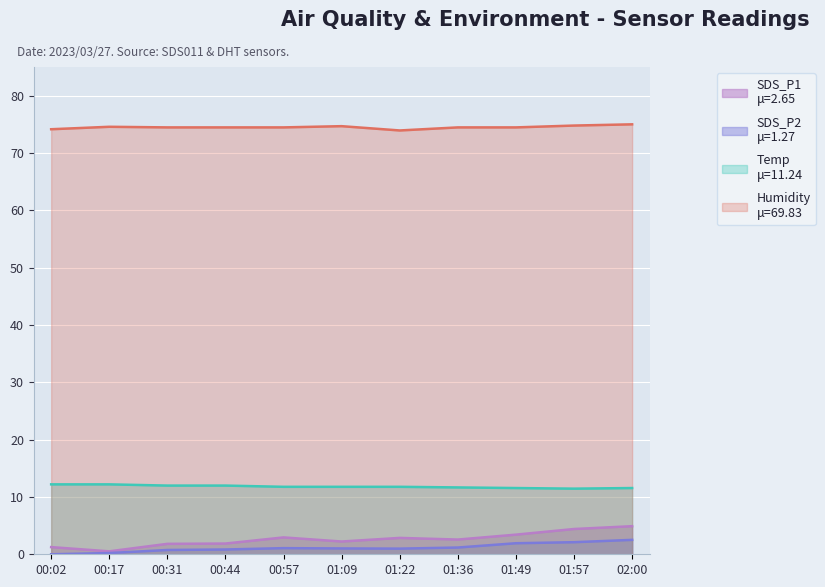

List the series in order of their peak value, lowest first.

SDS_P2, SDS_P1, Temp, Humidity